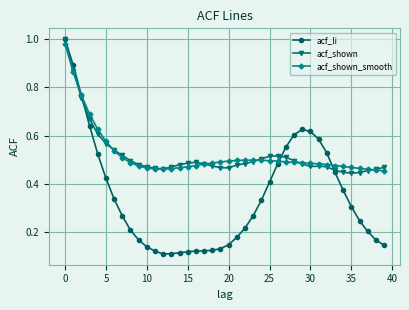

What are all the series names shown in the legend?

acf_li, acf_shown, acf_shown_smooth